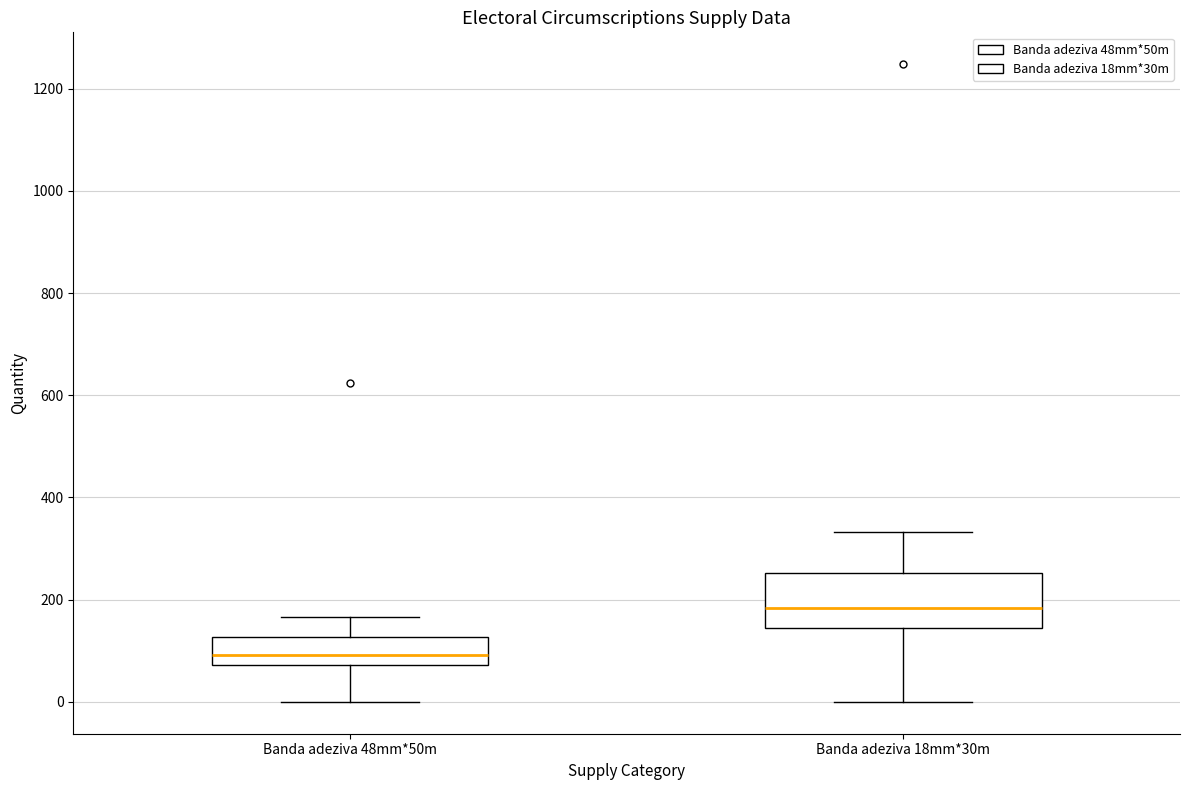

Reading left to right, read every box against the y-axis: the position of its median line, the range the box covers, and the ends of its whiskers. The values are not printed on the chart, so give them approximately, as read against the axis.

Banda adeziva 48mm*50m: median 100, box 80 to 120, whiskers 0 to 160
Banda adeziva 18mm*30m: median 180, box 140 to 260, whiskers 0 to 340